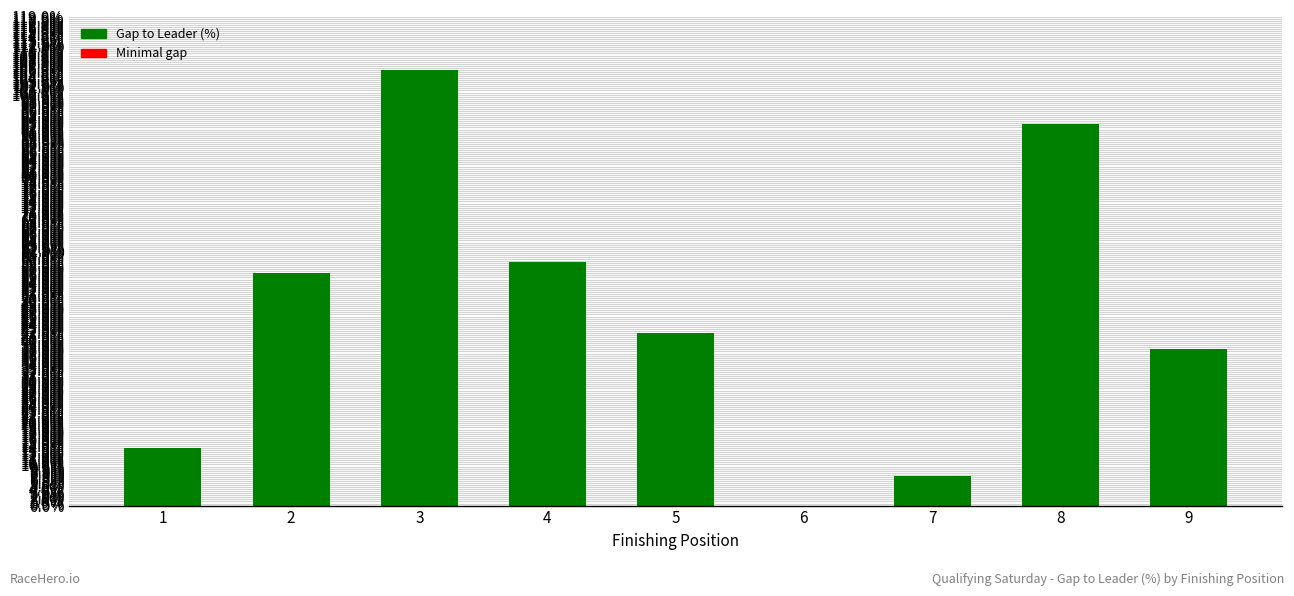

Does the chart contain stacked bars?

No